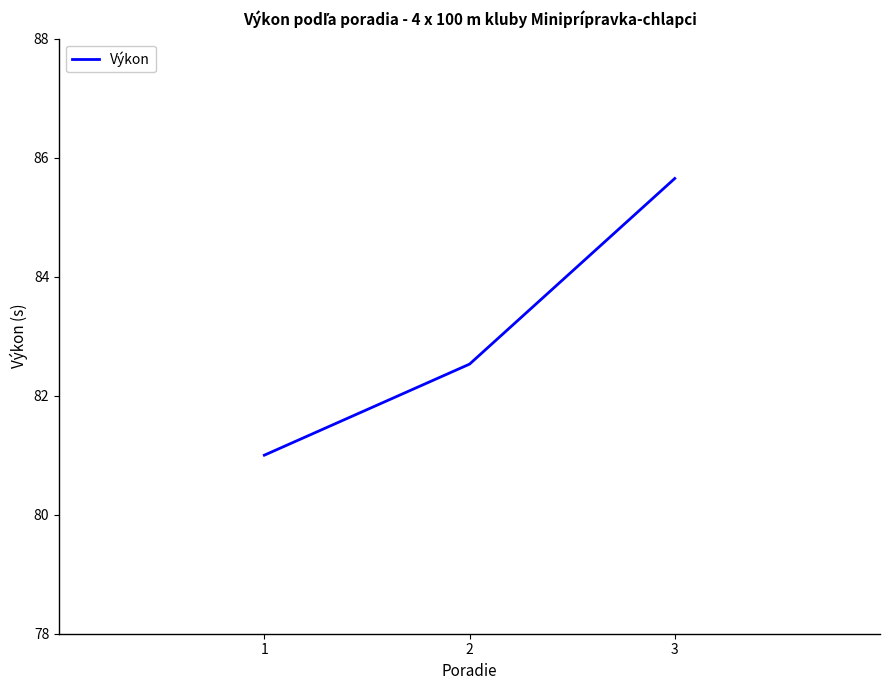

What is the average value?

83.1